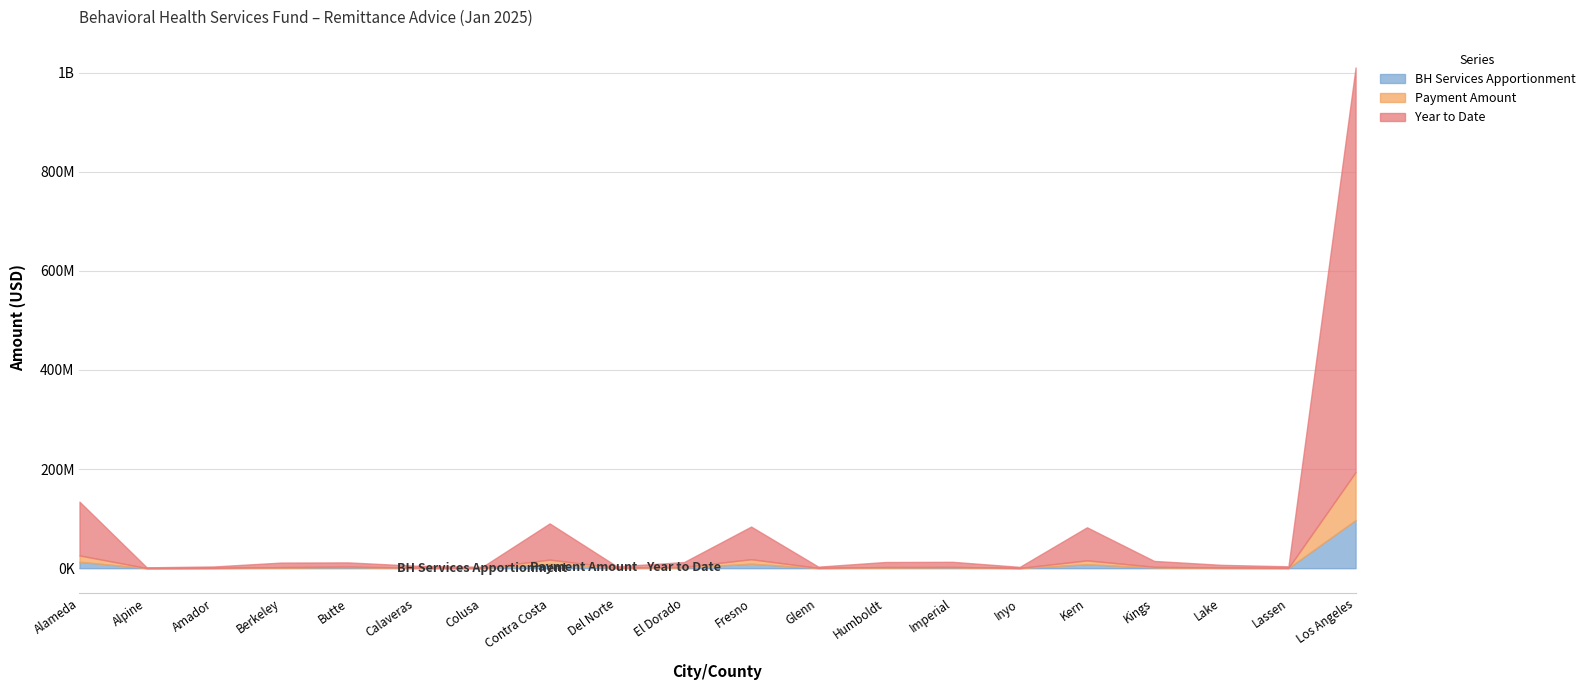

How many interior local valleys does the Year to Date series have?

6